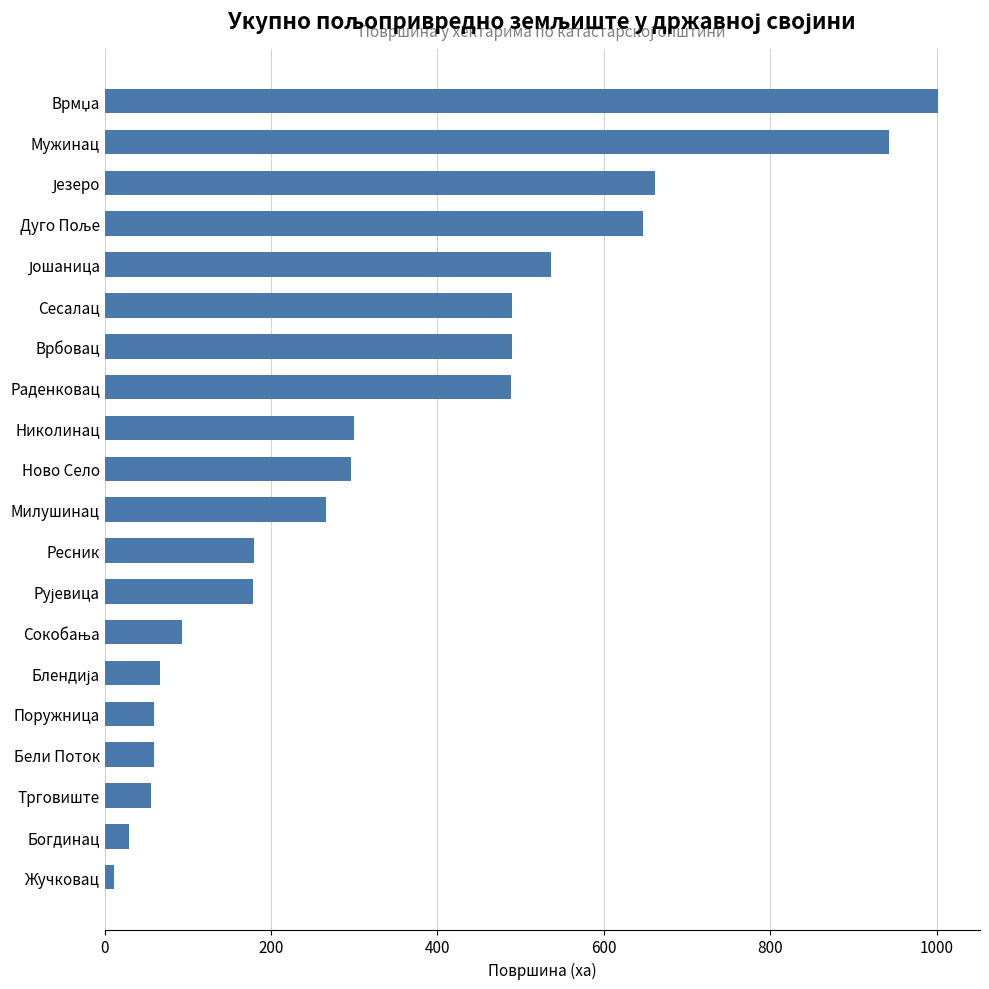

What is the sum of all values?

6850.9